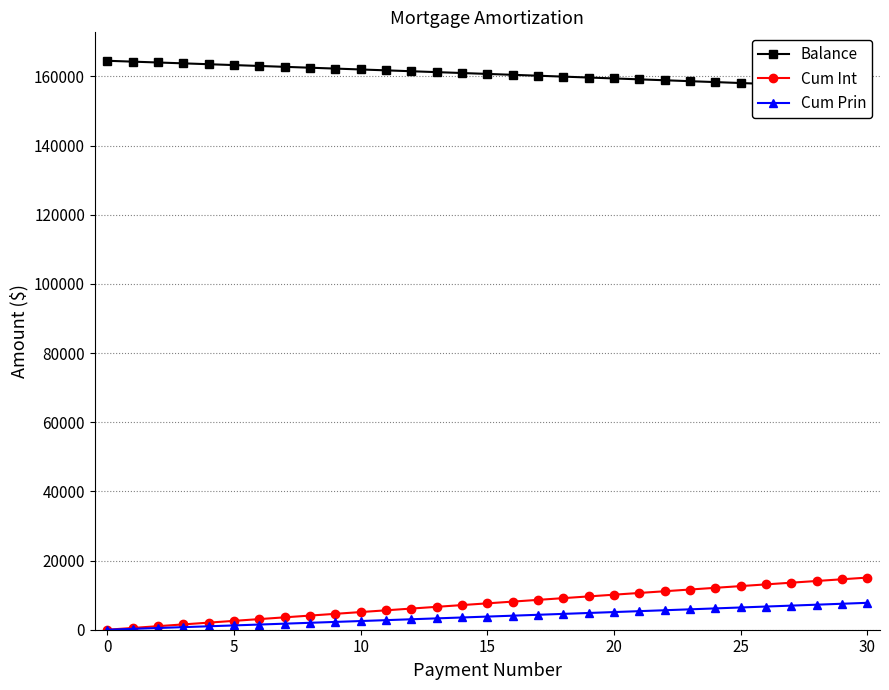

What is the label of the 10th point from the left?

9